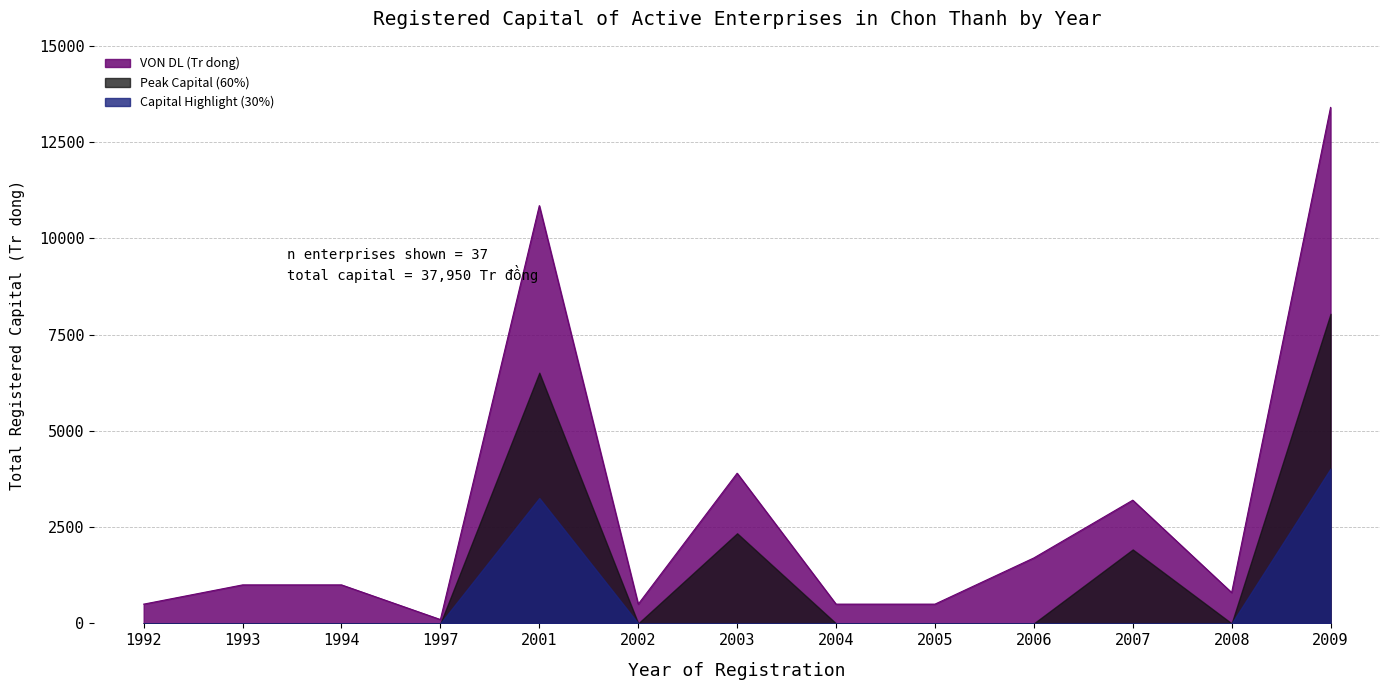

List the labels in order of value, smallest first.

1997, 1992, 2002, 2004, 2005, 2008, 1993, 1994, 2006, 2007, 2003, 2001, 2009